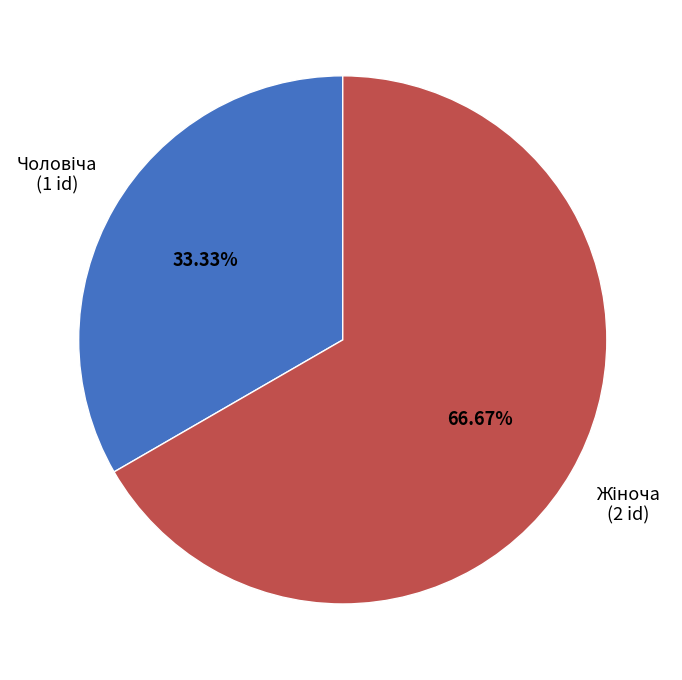

Is there a majority slice in this chart?

Yes